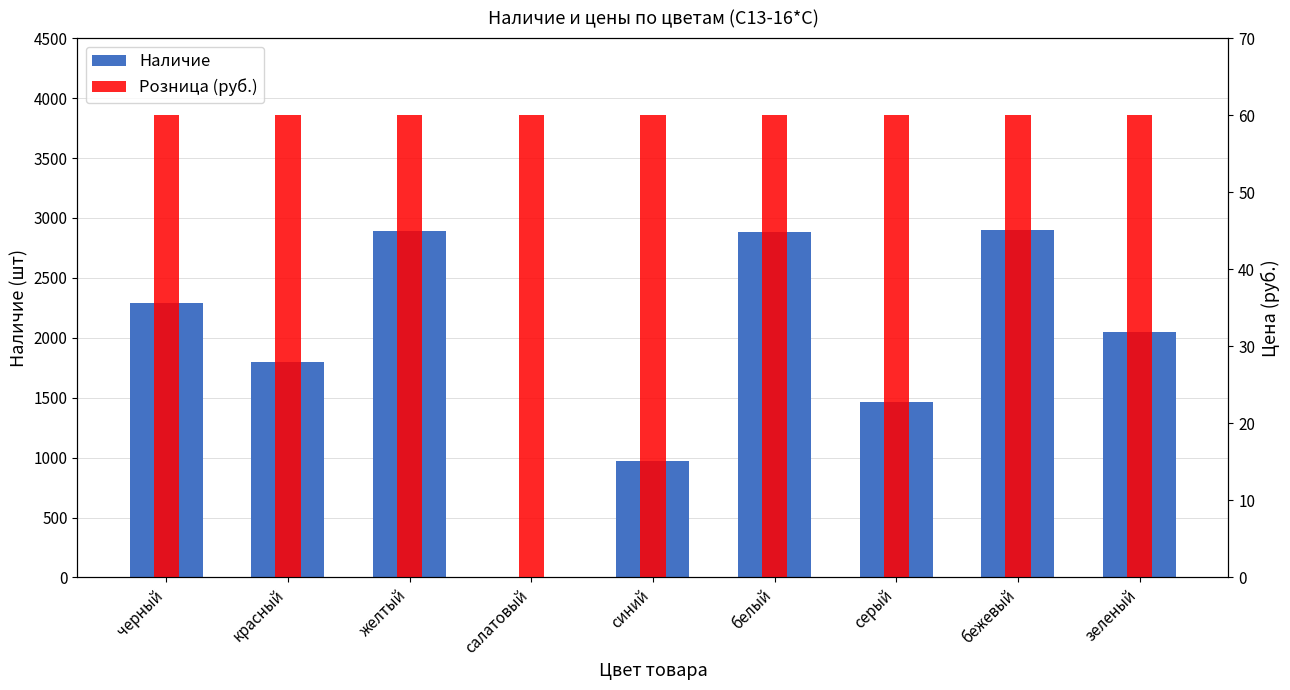

Rank the series by their maximum value, from highest to lowest.

Наличие, Розница (руб.)